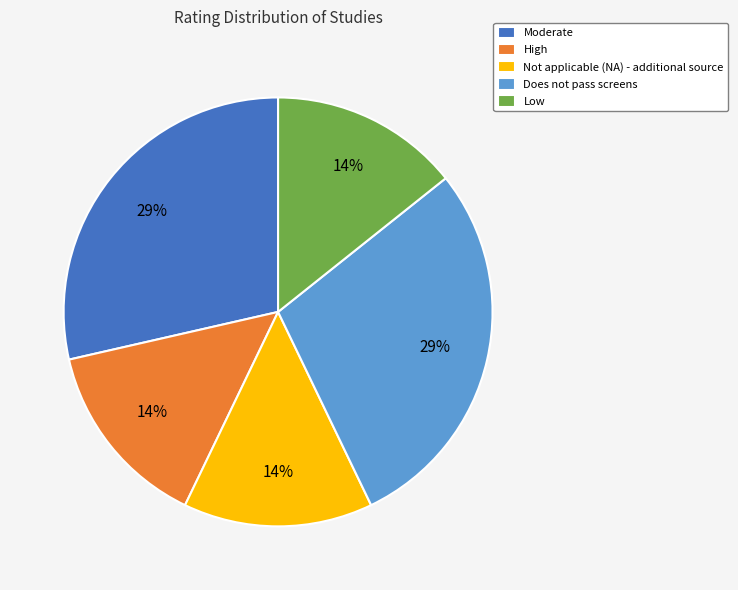

Between Low and Does not pass screens, which is larger?

Does not pass screens